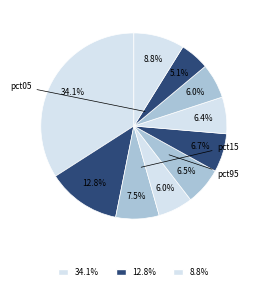

Is there any slice that represents more than half of the pie?

No